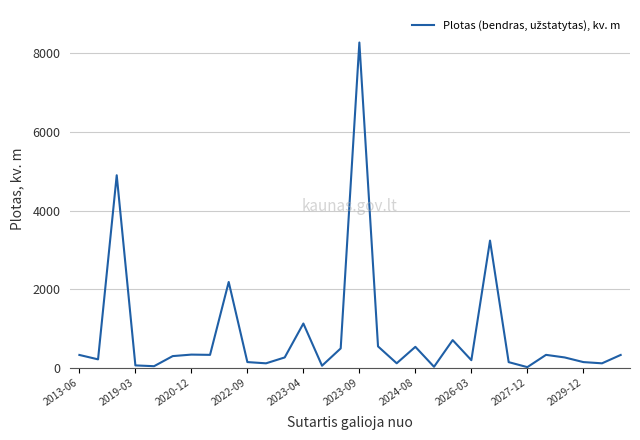

What is the average value?

857.5